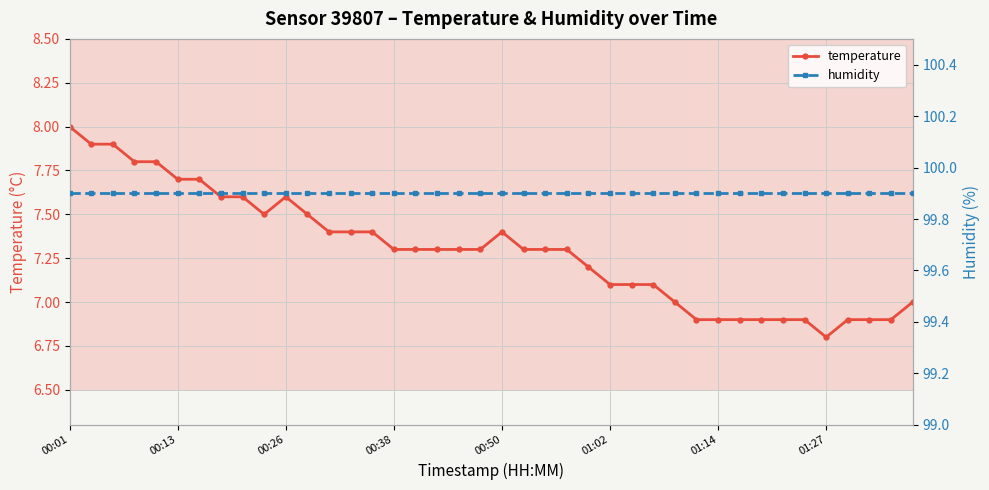

What is the difference between the maximum and minimum values in the temperature series?

1.2